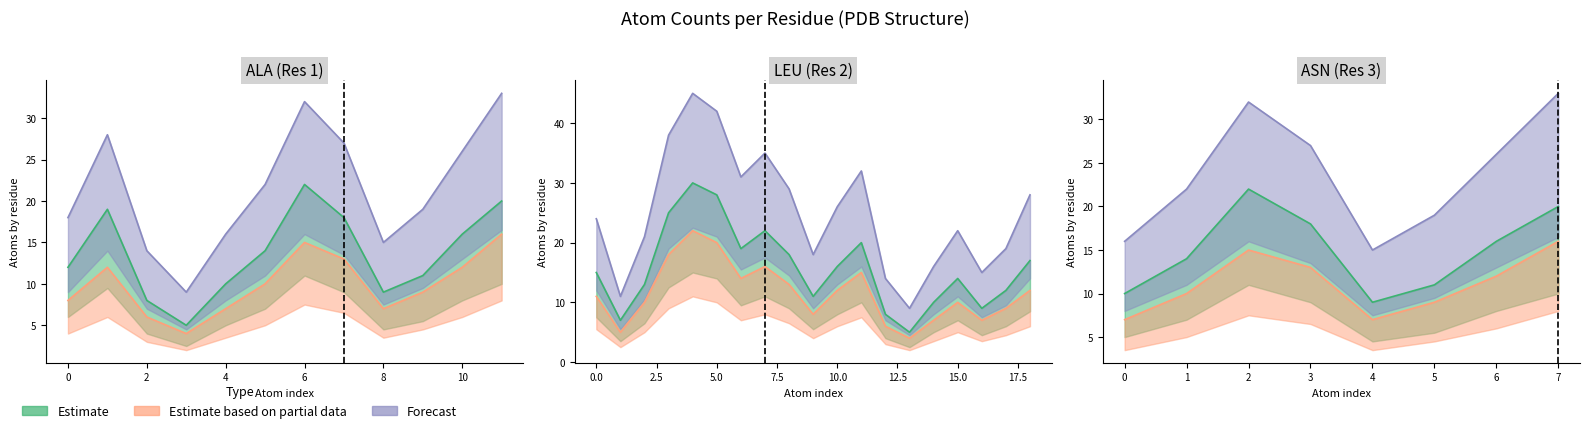

Where is the first local maximum for Estimate?

2